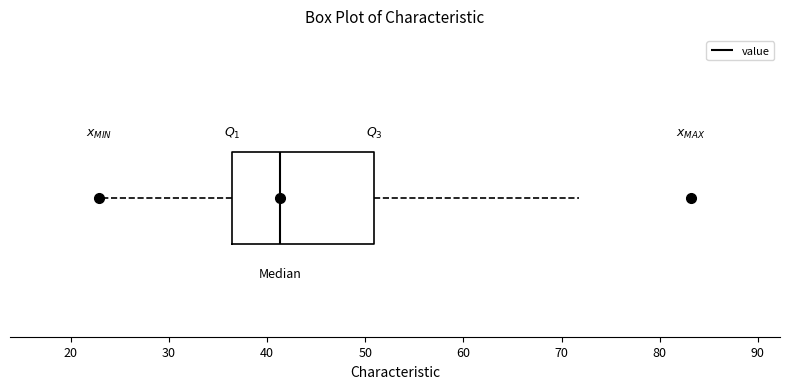

Read this box plot against the x-axis: the position of the median line, the range covered by the box, and the ends of both whiskers. The values are not printed on the chart, so give them approximately, as read against the axis.

median 41, box 36 to 51, whiskers 23 to 72